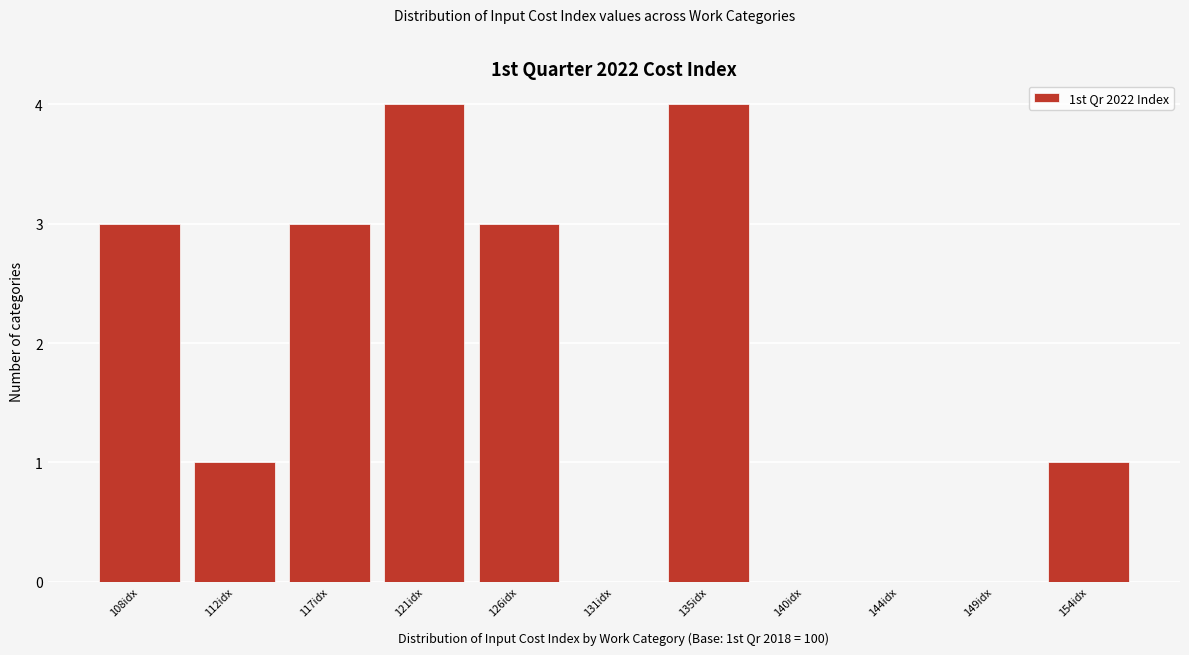

Reading right to left, what are all the values shown in this chart?

154idx=1	149idx=0	144idx=0	140idx=0	135idx=4	131idx=0	126idx=3	121idx=4	117idx=3	112idx=1	108idx=3